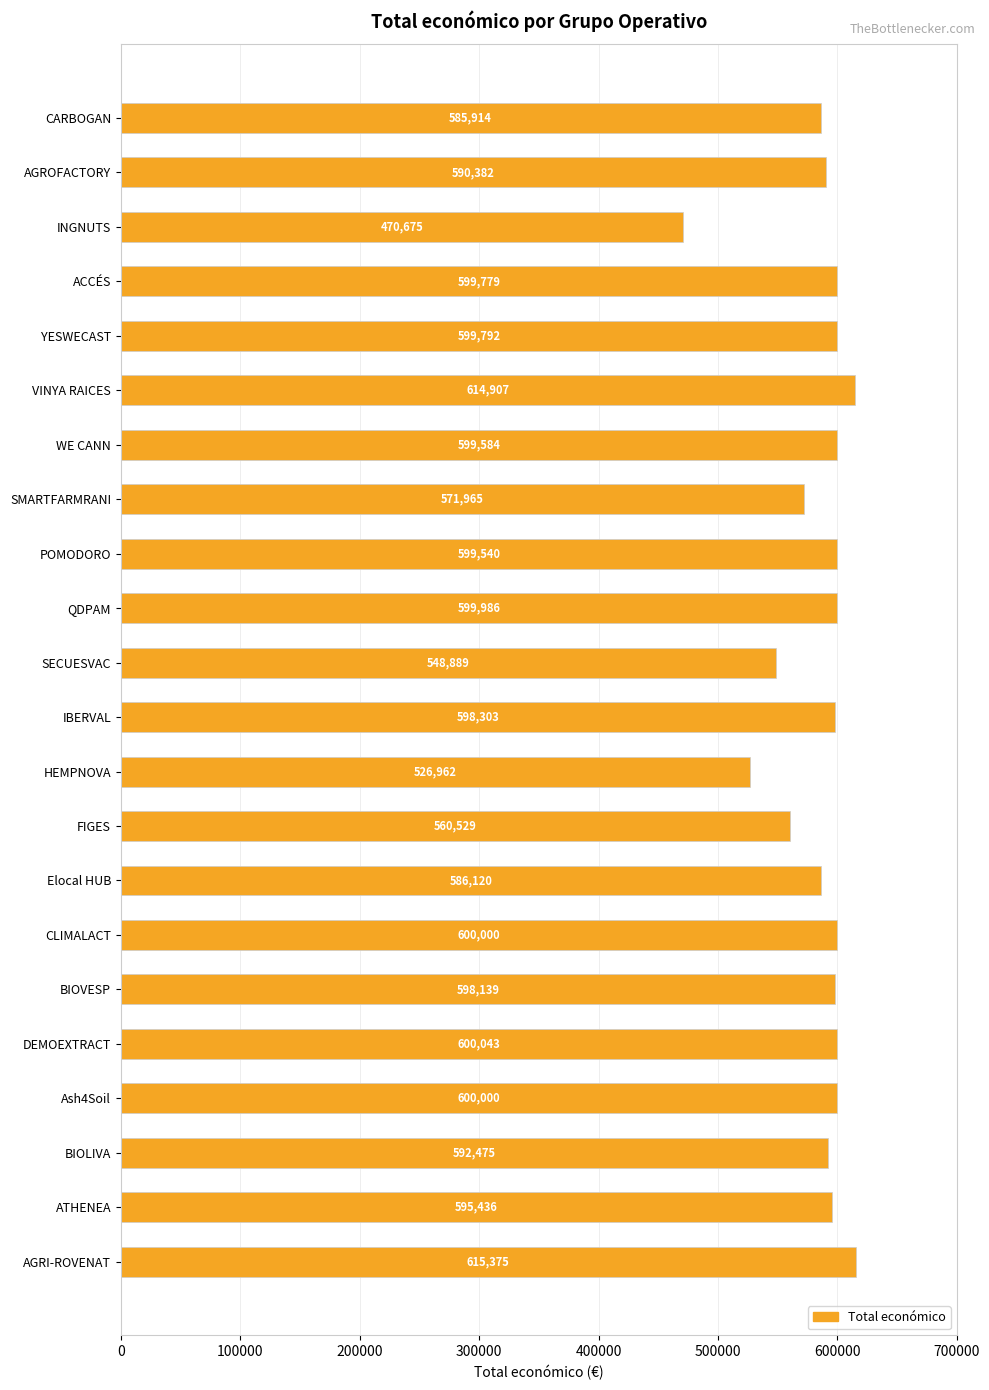

What is the value of the 3rd bar from the top?

470675